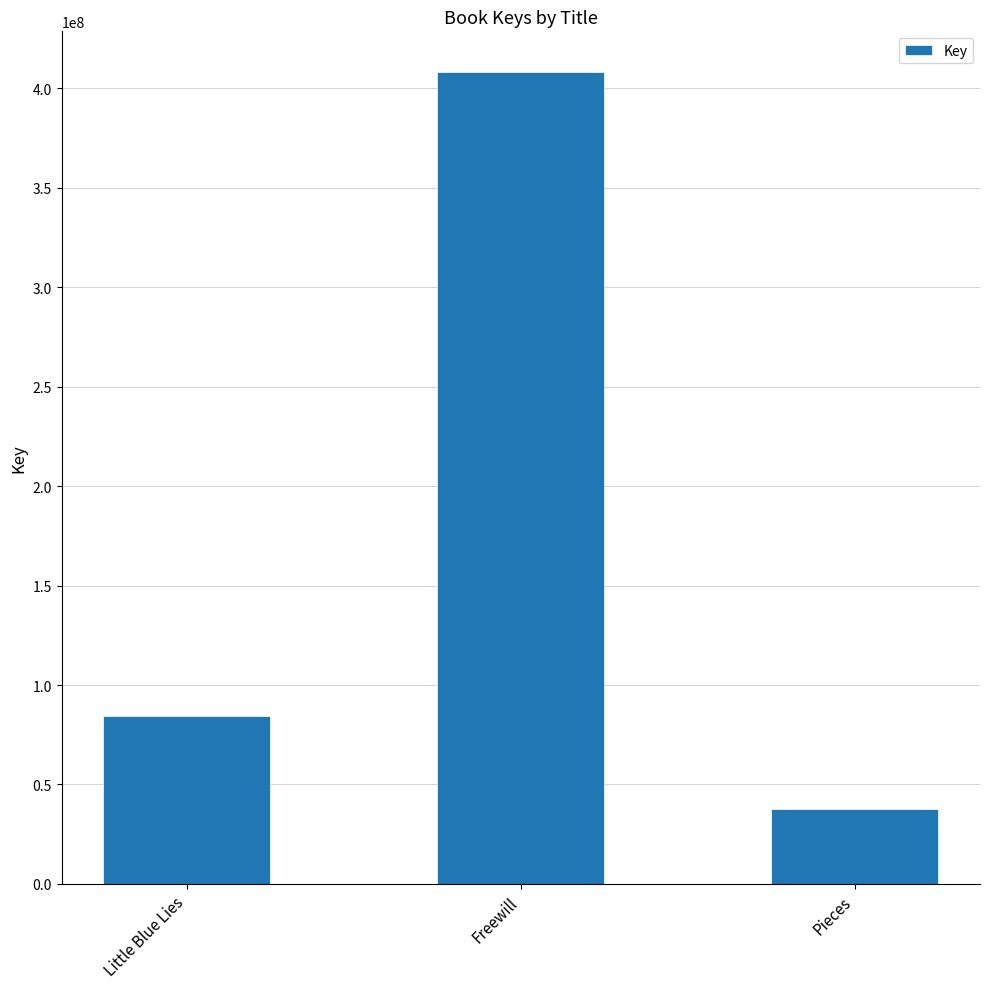

Read the value at Little Blue Lies, to the nearest 10.

84308550